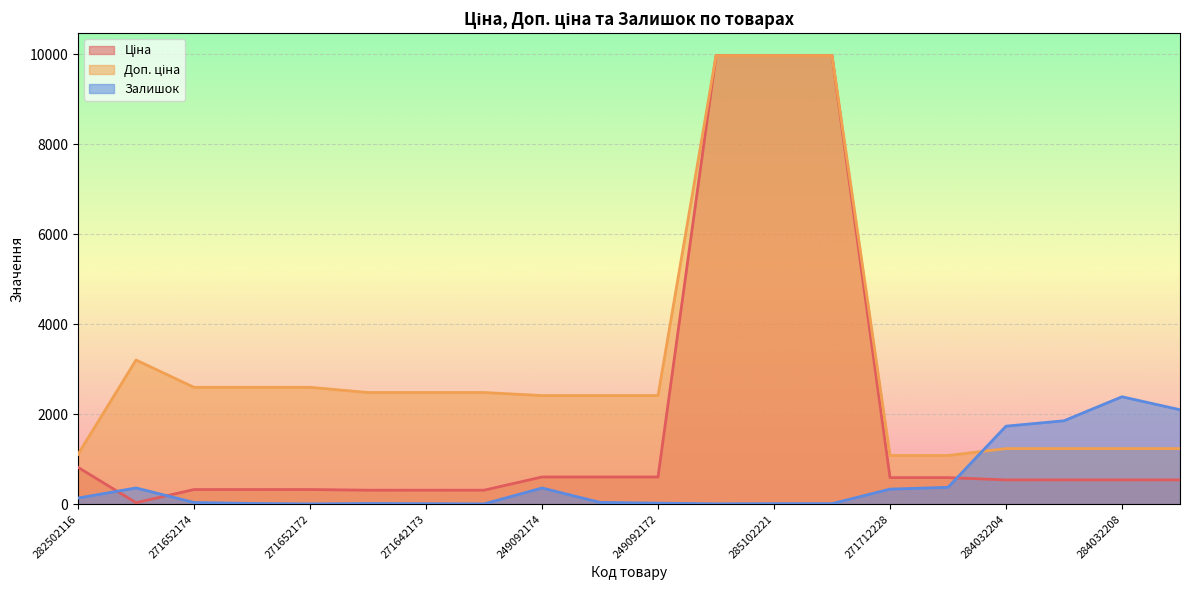

At which label is Ціна closest to 5003?

282502116